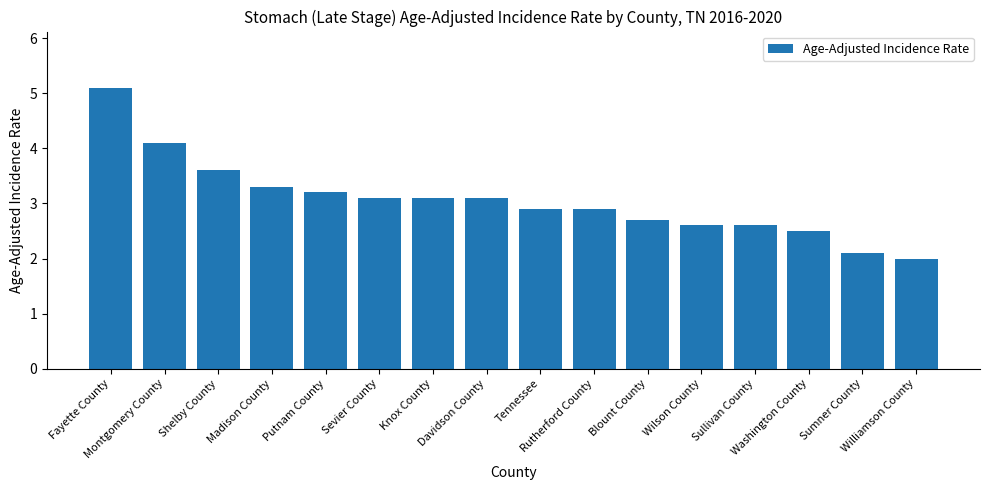

Reading right to left, list all the values displayed in this chart.

2.0	2.1	2.5	2.6	2.6	2.7	2.9	2.9	3.1	3.1	3.1	3.2	3.3	3.6	4.1	5.1